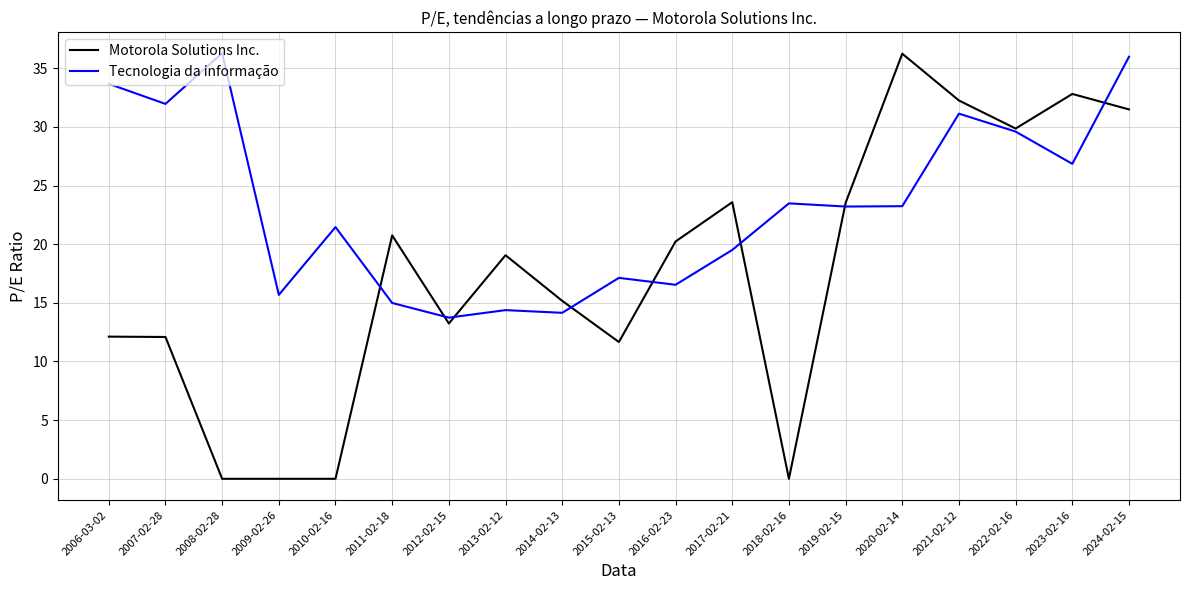

The Motorola Solutions Inc. series shows 0.0 at 2018-02-16. True or false?

True